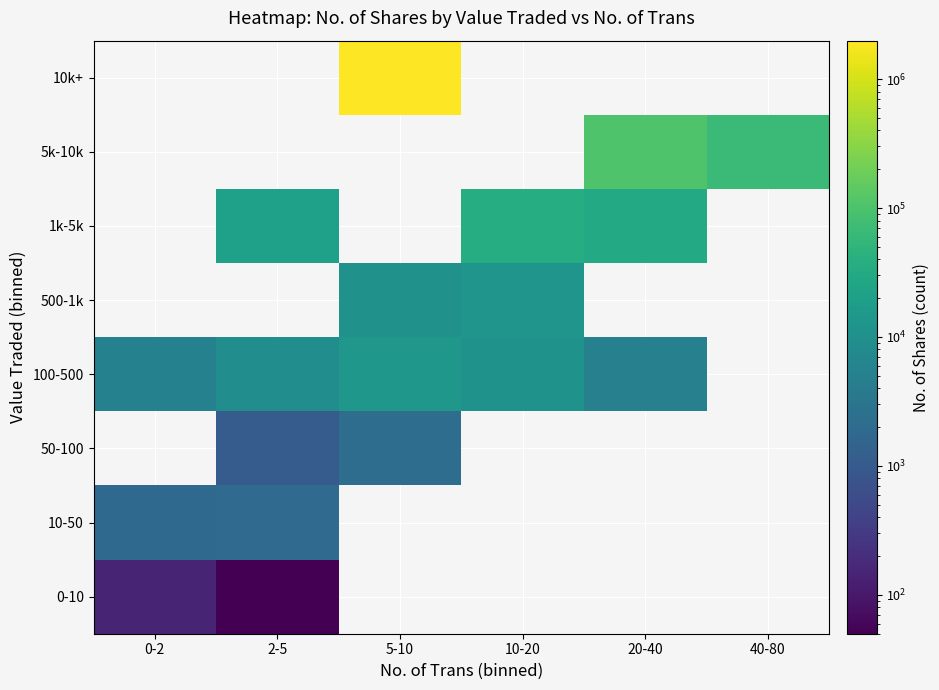

What is the average value of the 5k-10k series?

28279